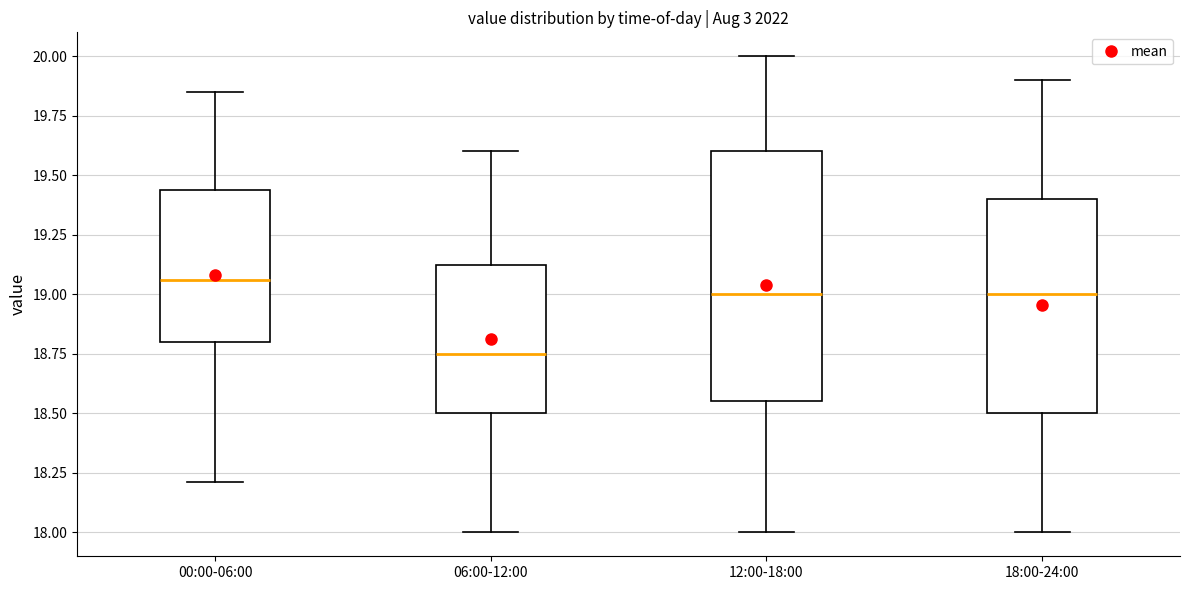

Where does the upper whisker of the box for 12:00-18:00 end on the y-axis? The values are not printed on the chart, so give them approximately, as read against the axis.

20.00